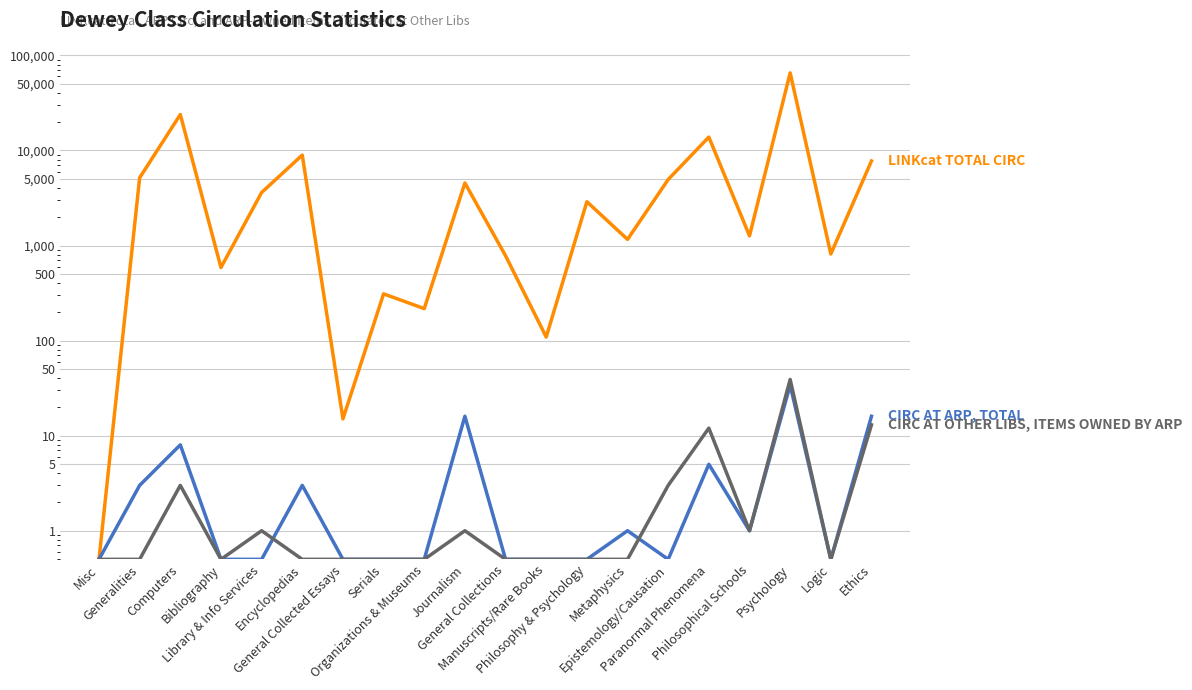

What is the average value of the CIRC AT OTHER LIBS, ITEMS OWNED BY ARP series?

4.0